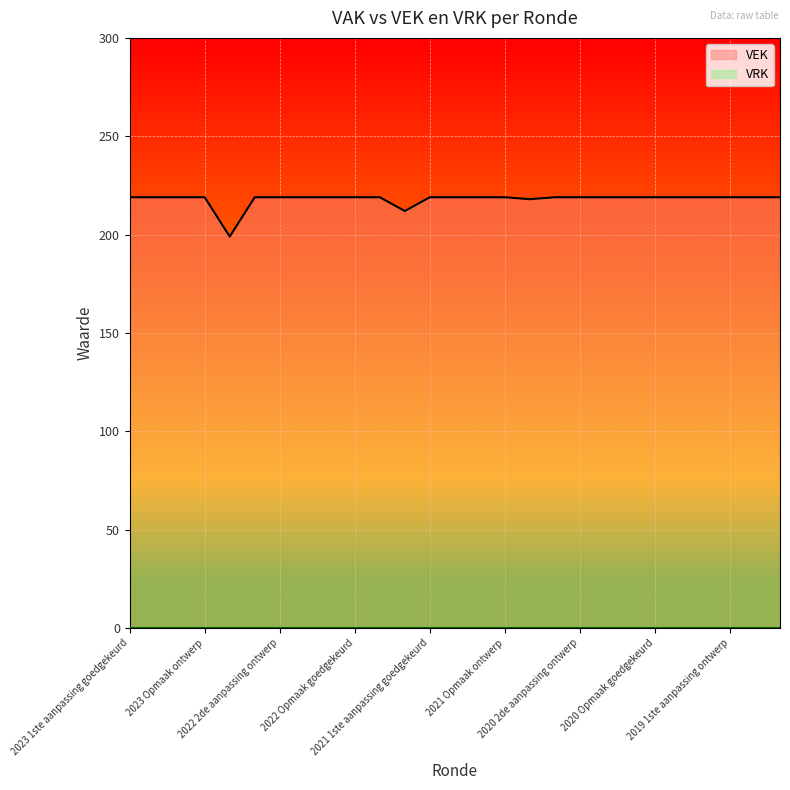

The value of VEK at 17 is 137. True or false?

False